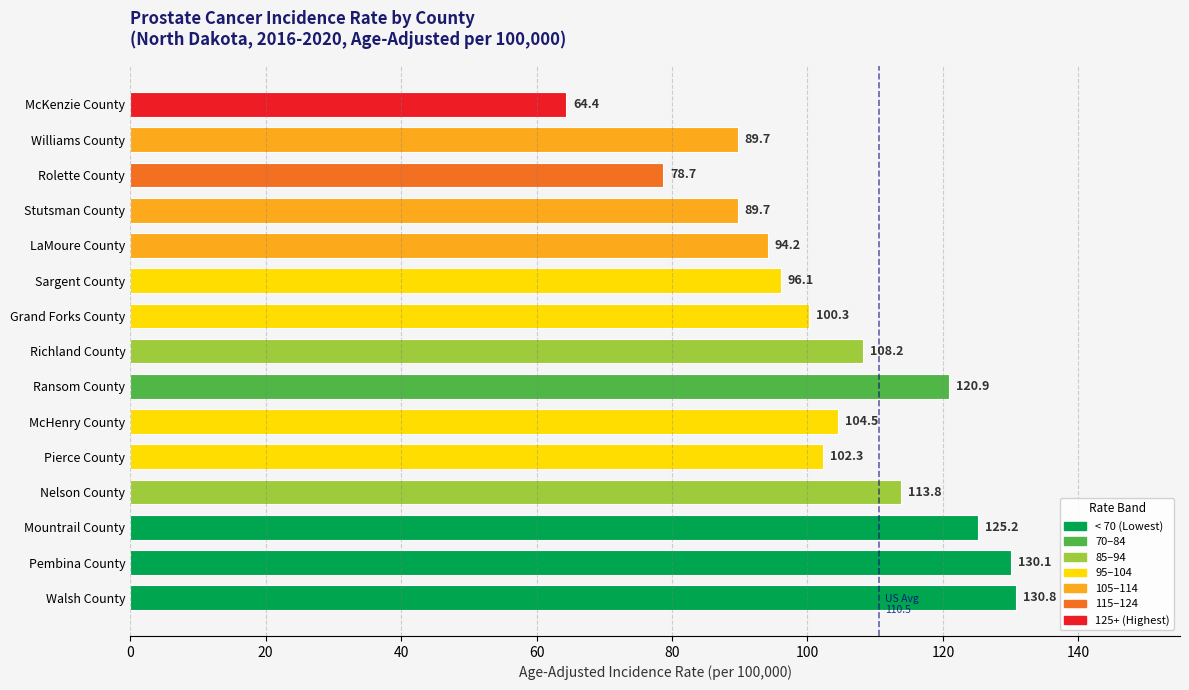

What is the label of the 6th bar from the bottom?

McHenry County